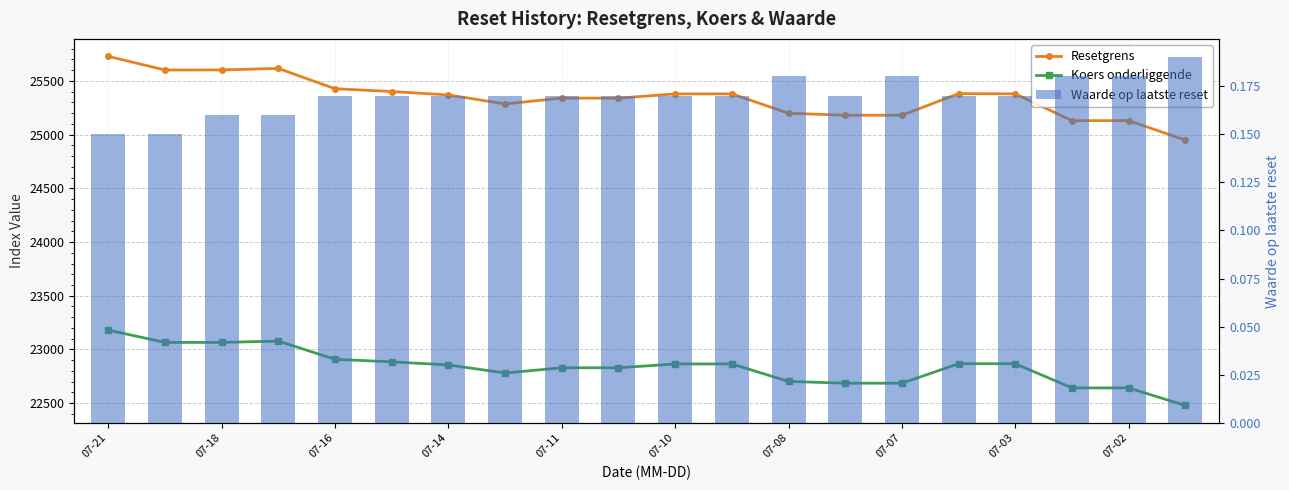

What are all the series names shown in the legend?

Resetgrens, Koers onderliggende, Waarde op laatste reset